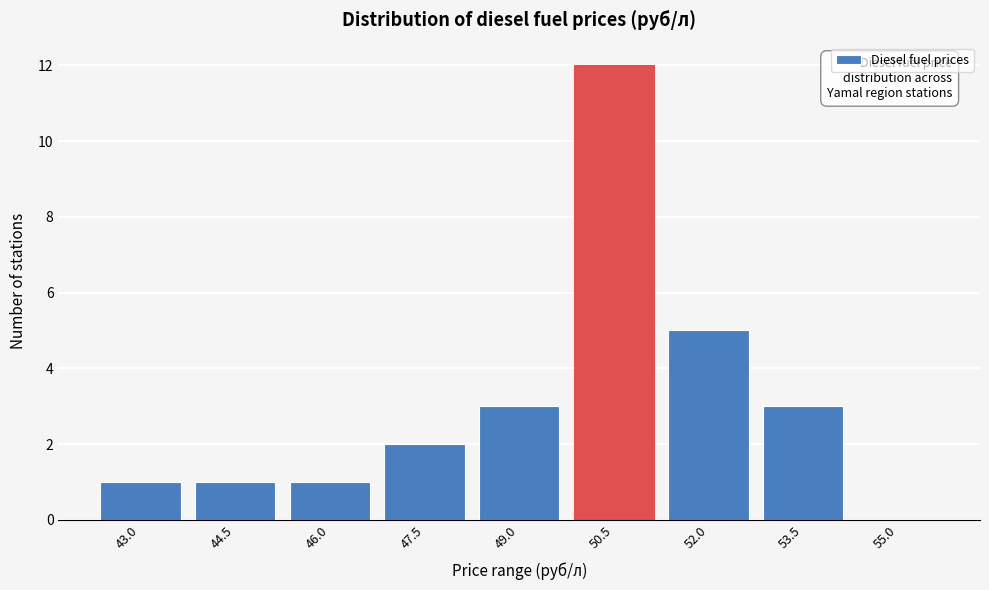

Reading right to left, transcribe all the data shown in this chart.

55.0=0	53.5=3	52.0=5	50.5=12	49.0=3	47.5=2	46.0=1	44.5=1	43.0=1